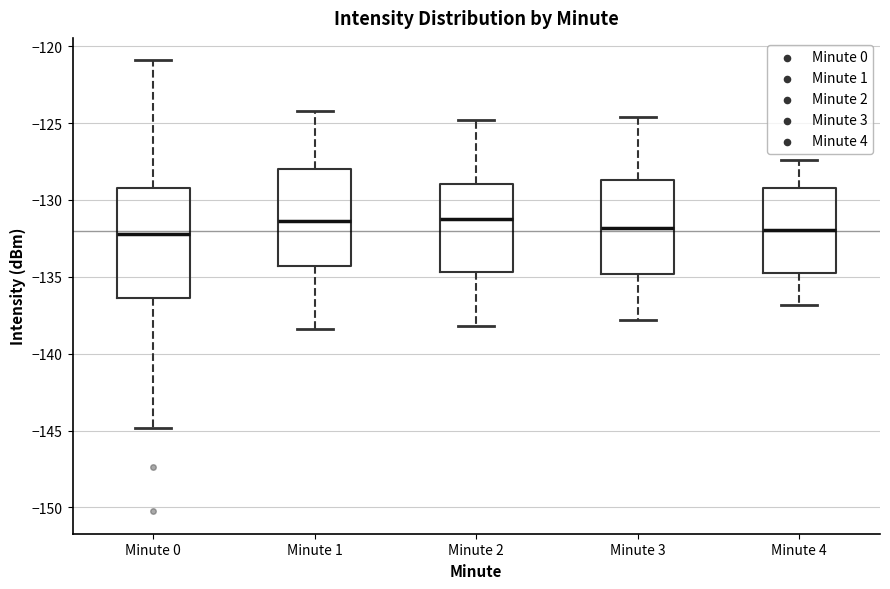

Comparing the boxes themselves (not the whiskers), which one is the tallest?

Minute 0